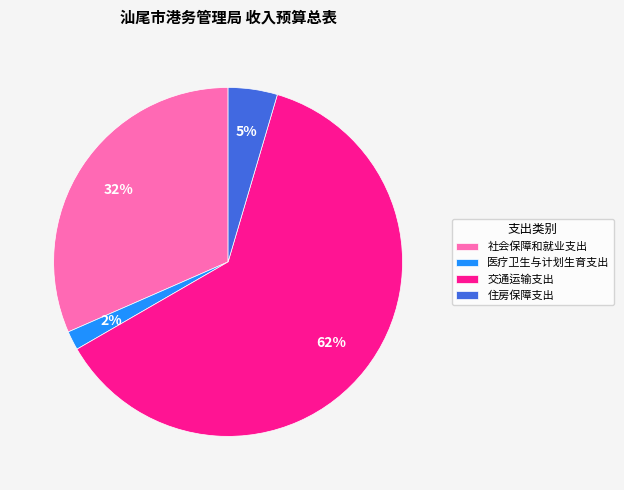

To the nearest percent, what is the average slice percentage?

25%